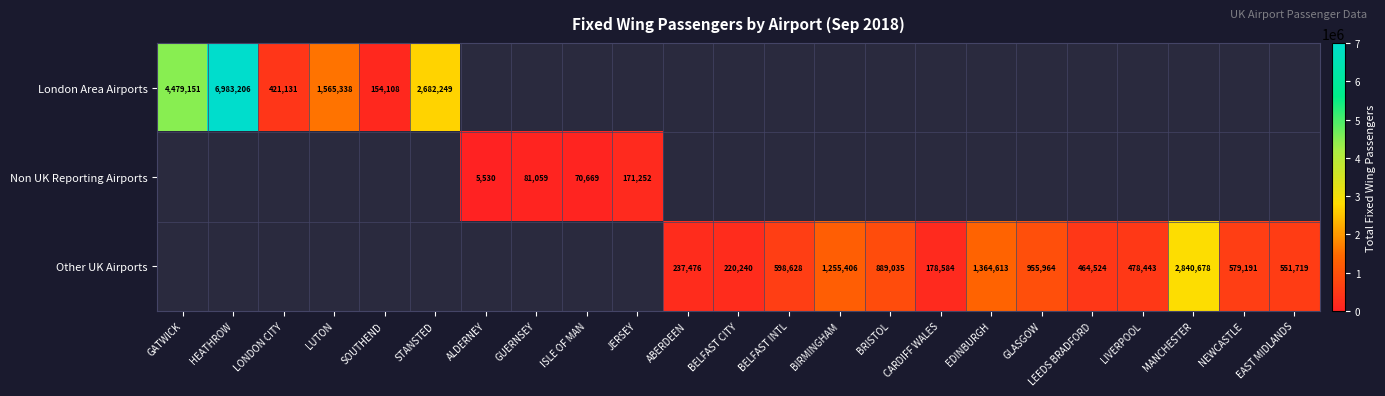

The value of Non UK Reporting Airports at ALDERNEY is 1488. True or false?

False